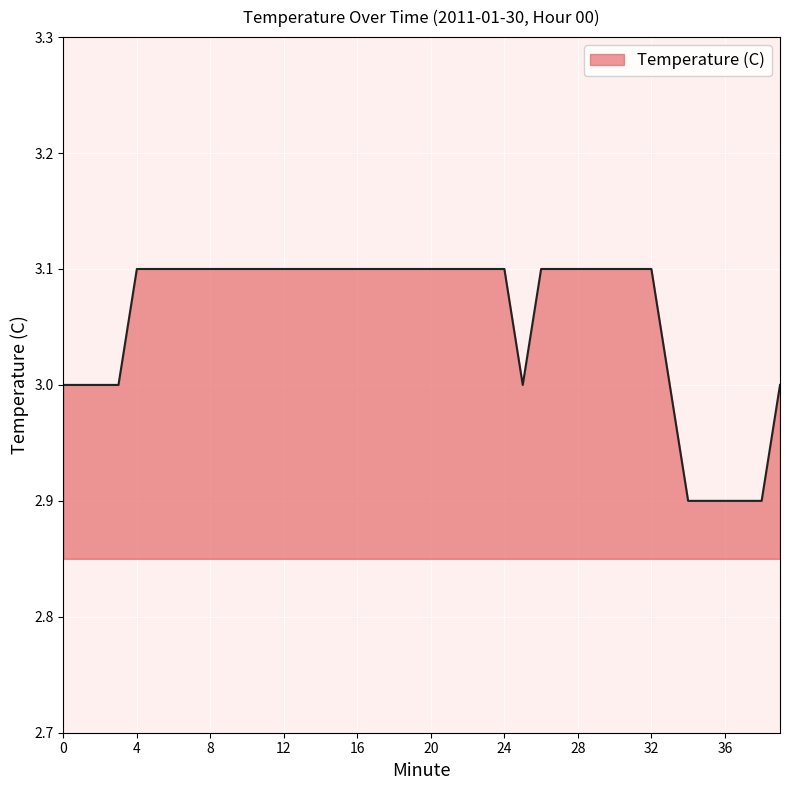

What is the minimum value shown in the chart?

2.9